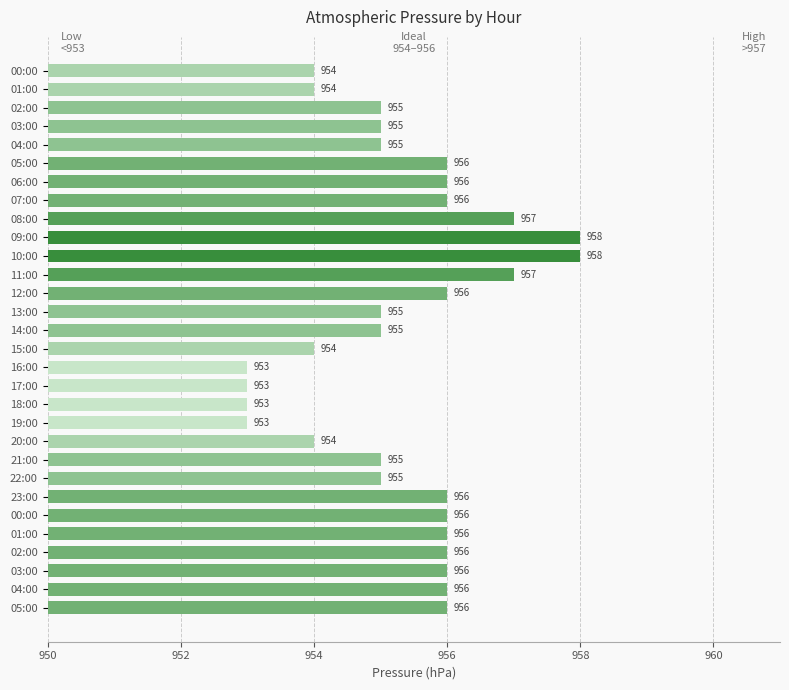

What is the minimum value shown in the chart?

953